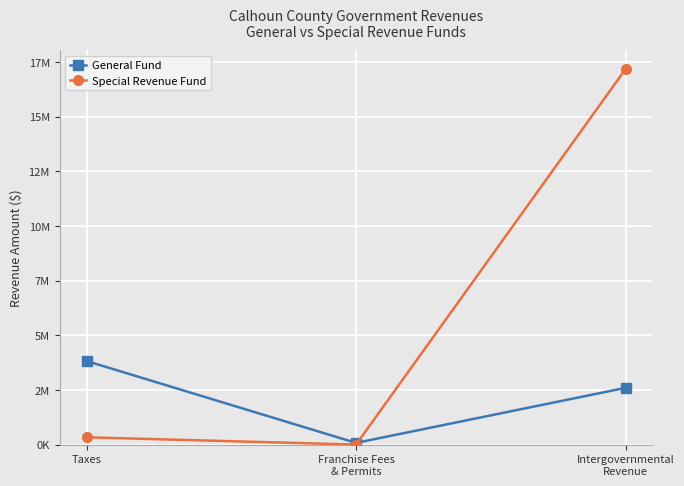

Reading left to right, extract all data points from this chart.

General Fund: Taxes=3824105	Franchise Fees
& Permits=80932	Intergovernmental
Revenue=2598188
Special Revenue Fund: Taxes=337138	Franchise Fees
& Permits=4479	Intergovernmental
Revenue=17166158